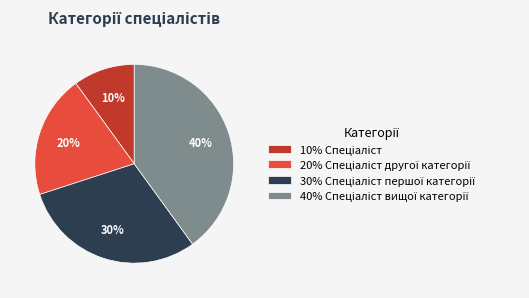

To the nearest percent, what is the average slice percentage?

25%